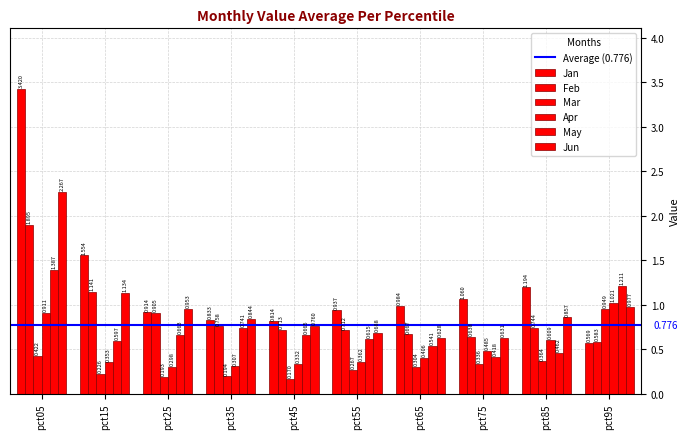

Are the bars horizontal?

No